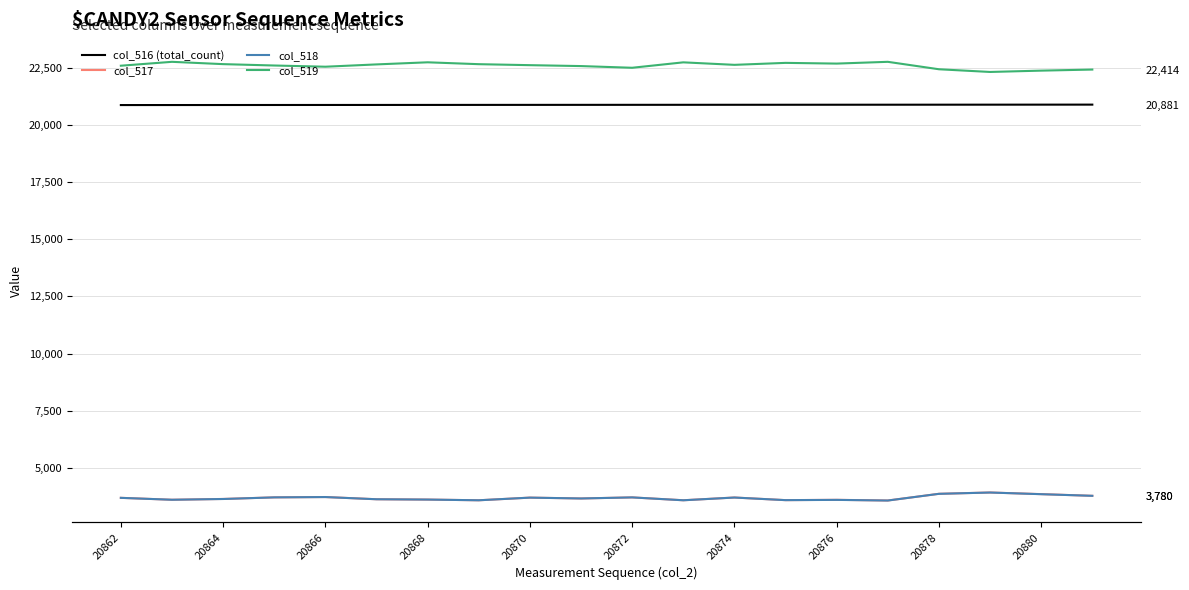

What is the average value of the col_516 (total_count) series?

20872